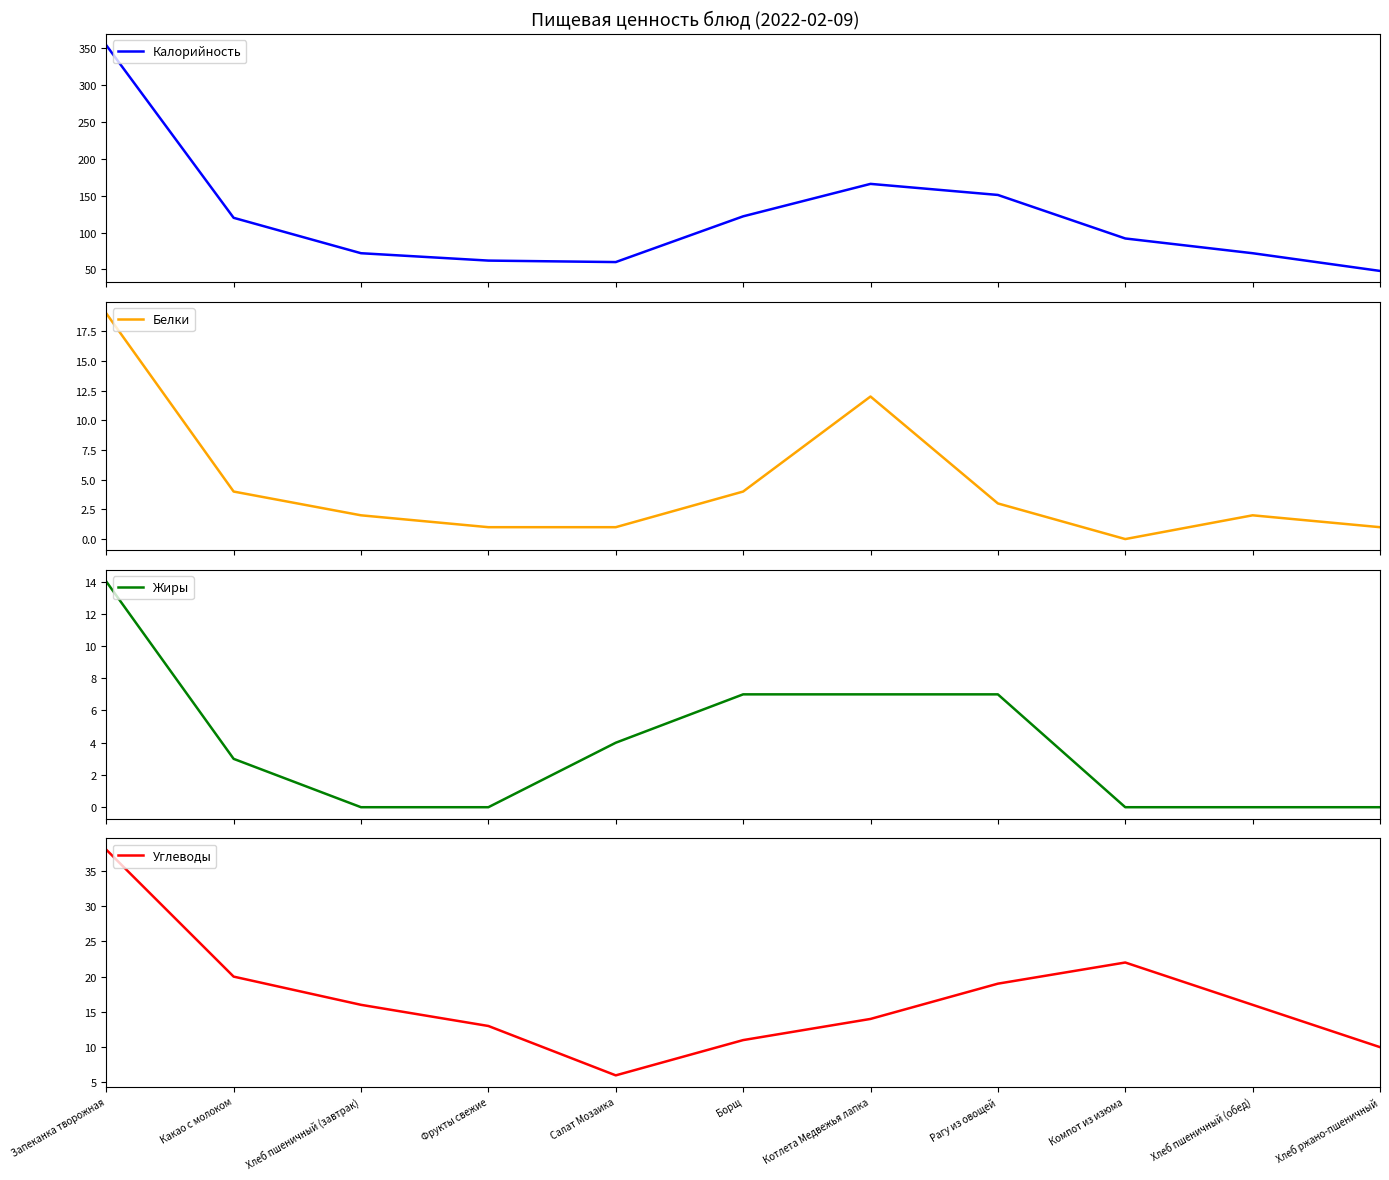

Is it true that Углеводы equals 16 at Хлеб пшеничный (обед)?

True